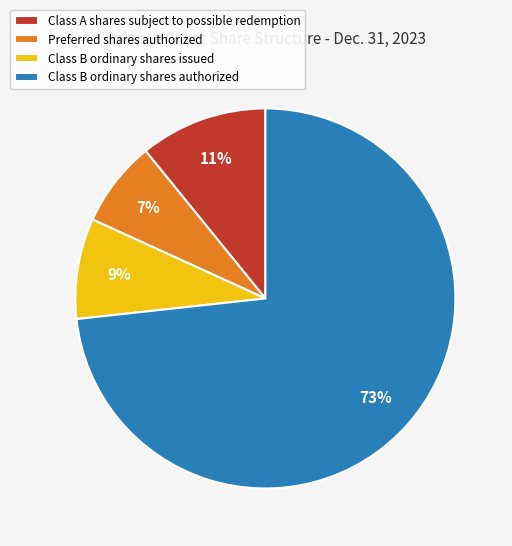

Count the number of slices in the pie.

4